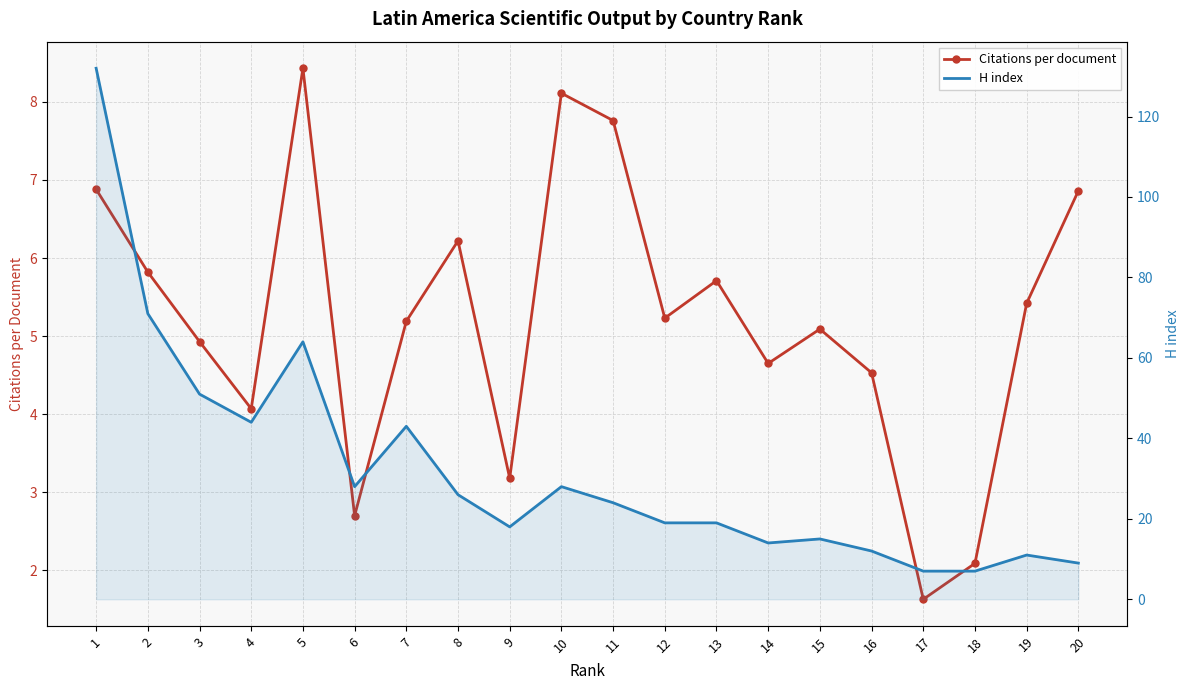

What is the maximum value shown in the chart?

132.0